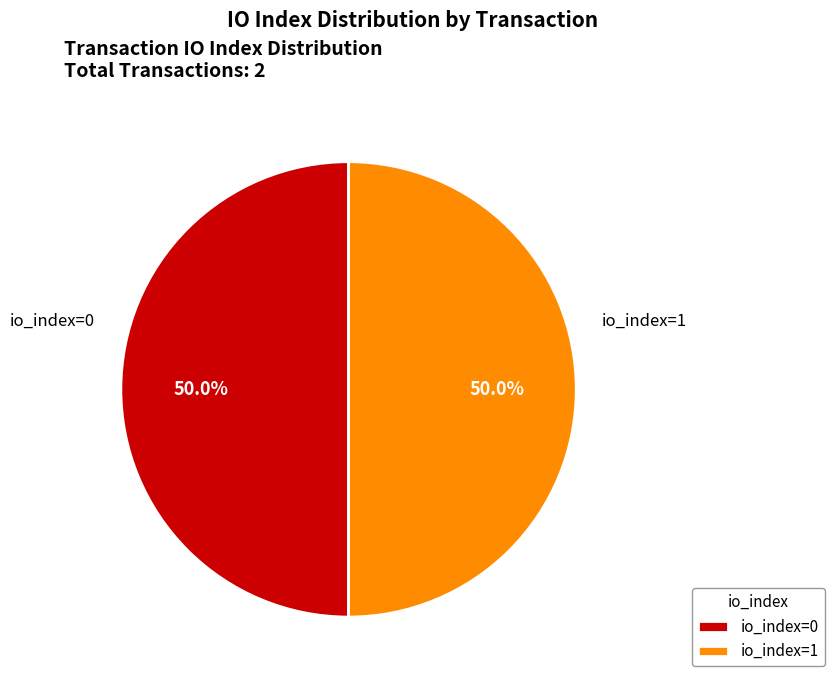

What is the ratio of the value at io_index=0 to the value at io_index=1?

1.0